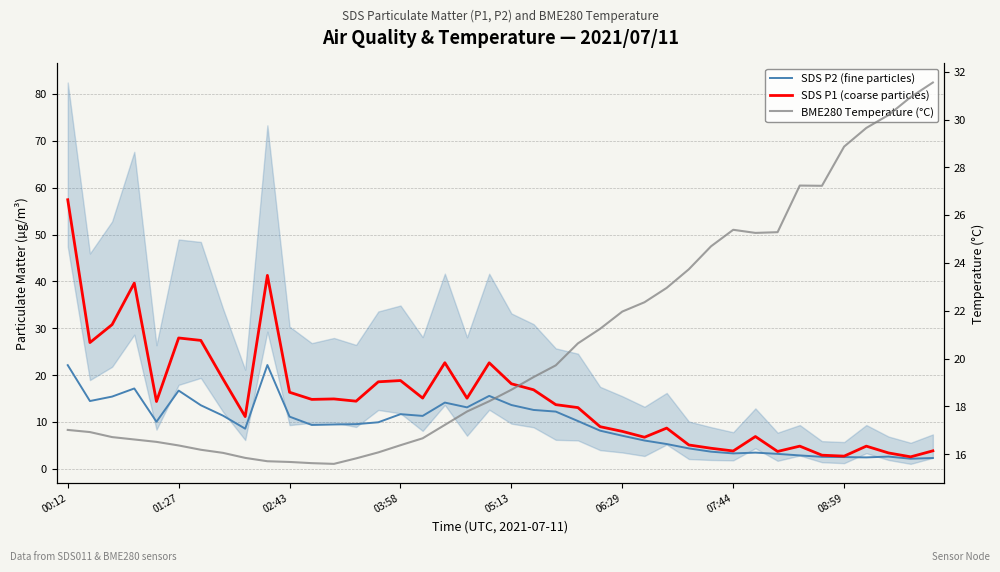

What are all the series names shown in the legend?

SDS P2 (fine particles), SDS P1 (coarse particles), BME280 Temperature (°C)